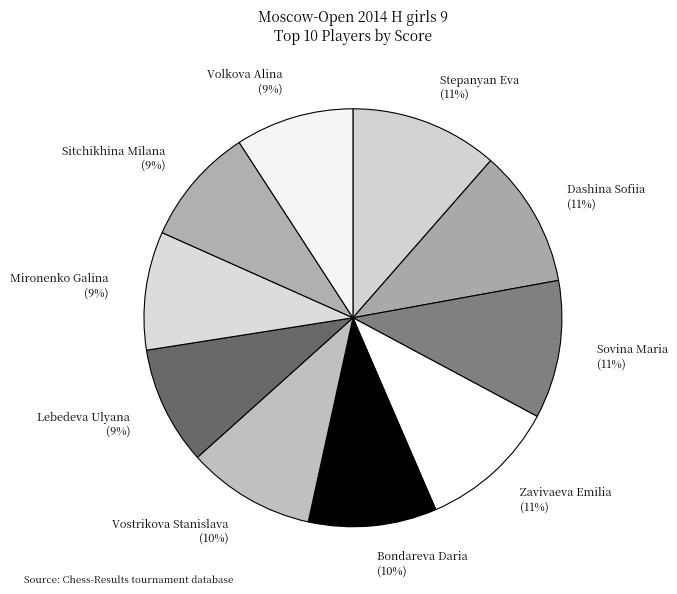

To the nearest percent, what is the average slice percentage?

10%